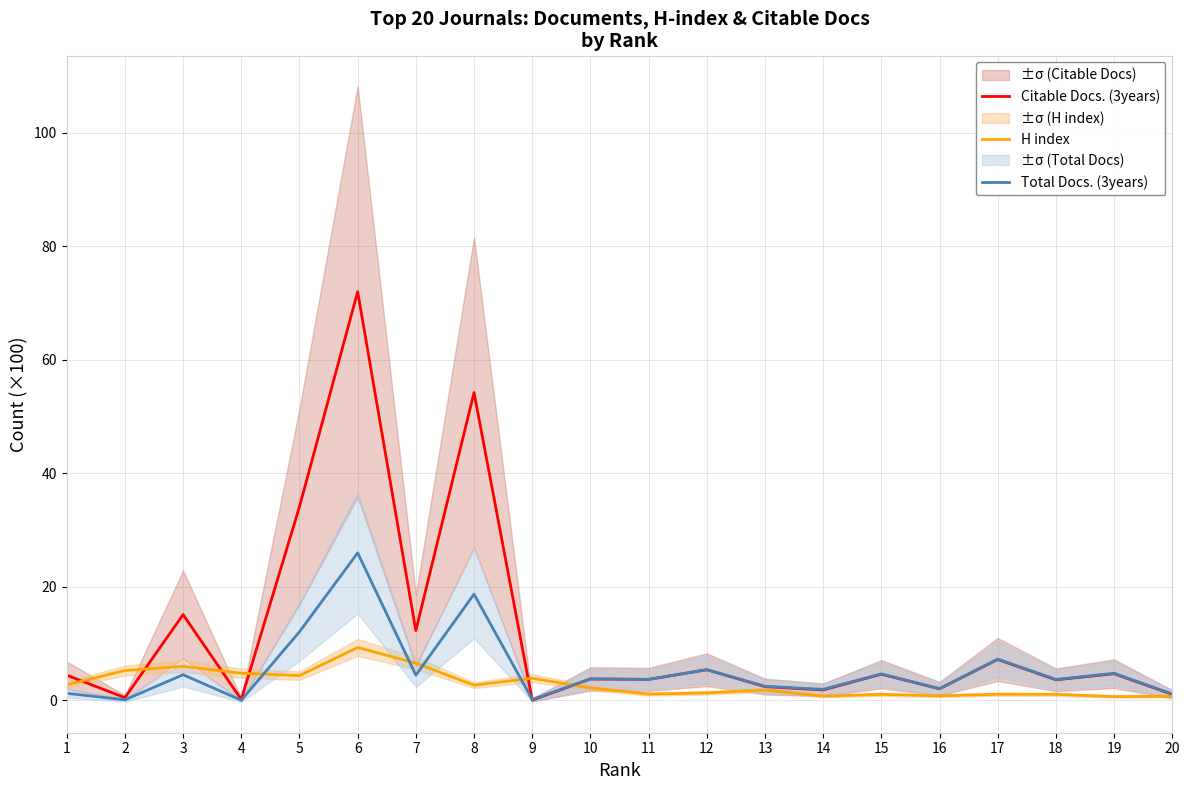

At which label does Total Docs. (3years) first exceed 3?

3